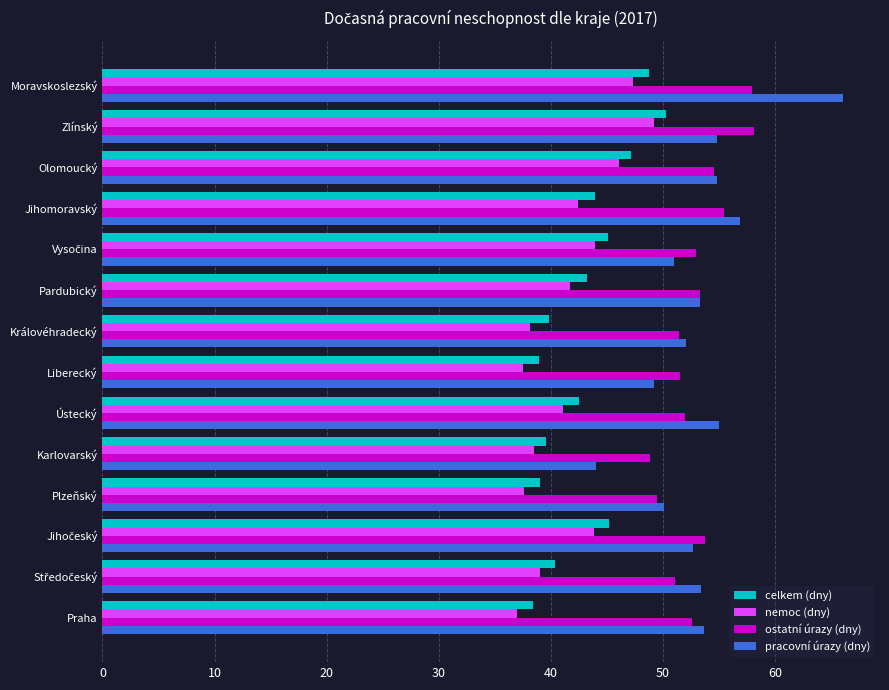

Read the nemoc (dny) value at Ústecký.

41.1